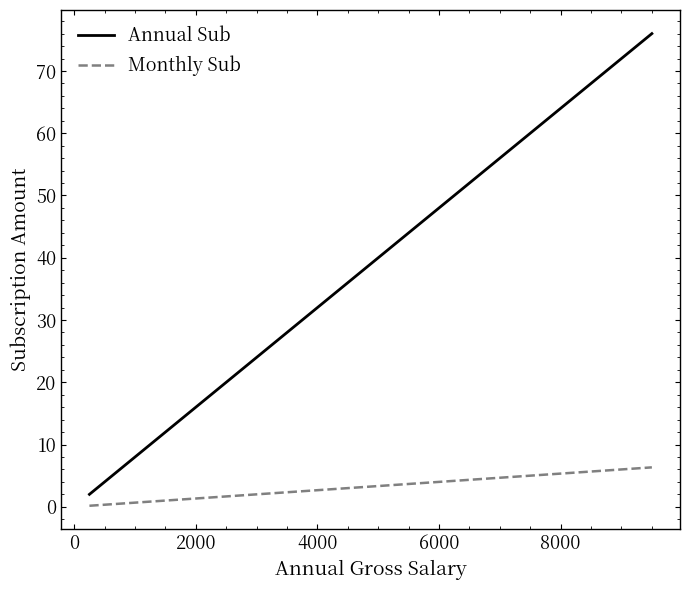

What is the highest value of the Monthly Sub series?

6.3